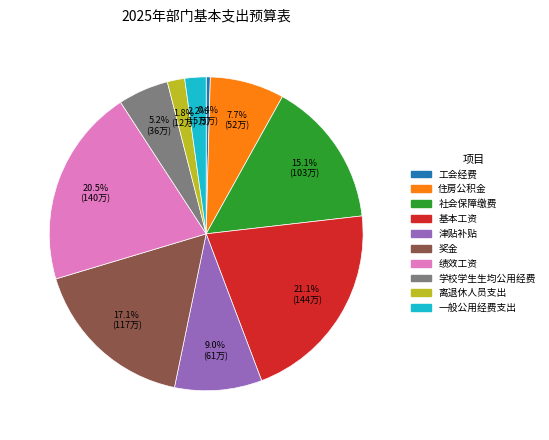

Does any single category account for the majority?

No